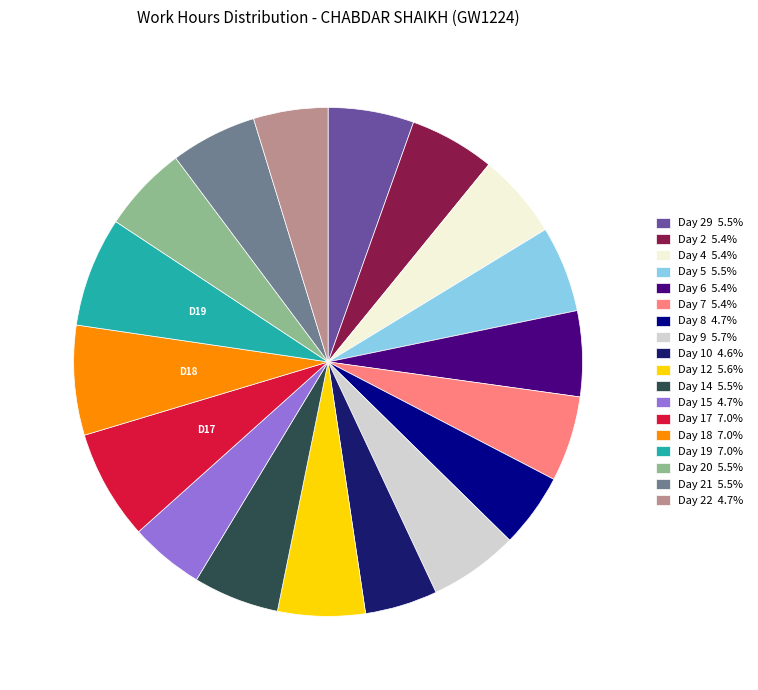

Combined, do Day 17 7.0% and Day 9 5.7% account for over 50%?

No